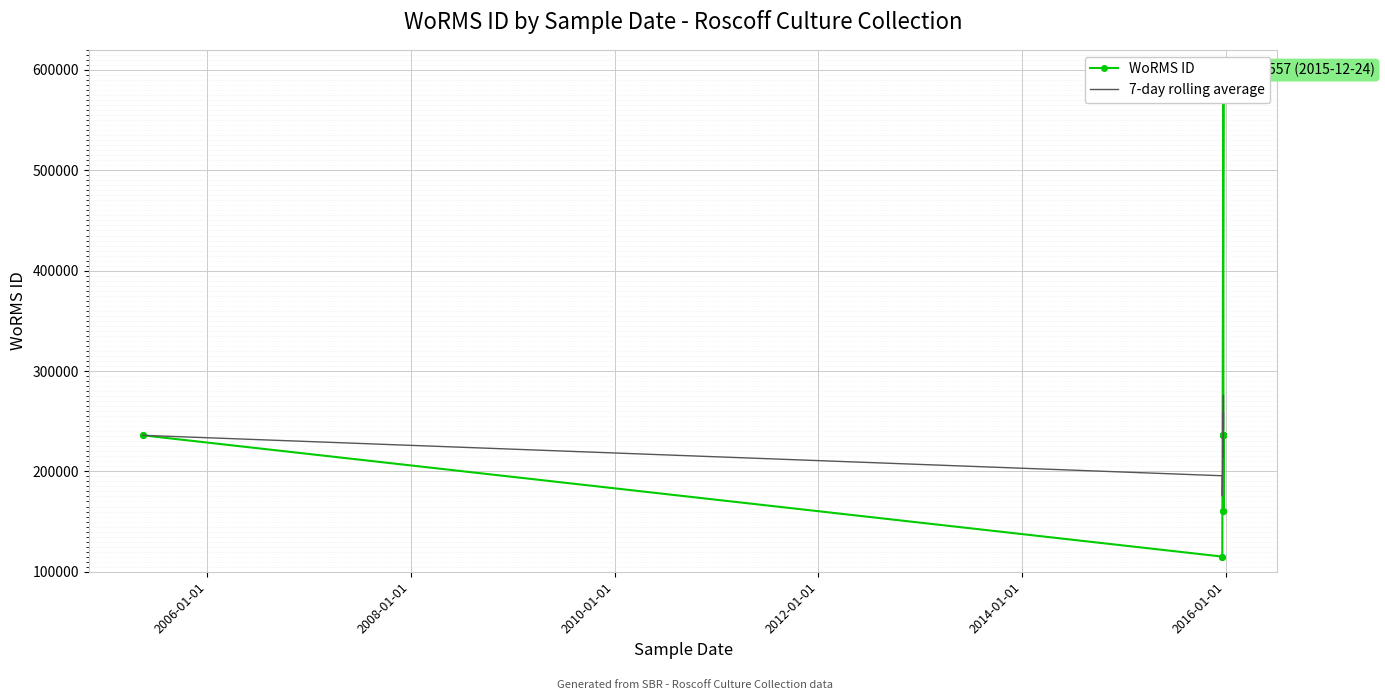

What is the difference between the maximum and minimum values in the 7-day rolling average series?

100276.1